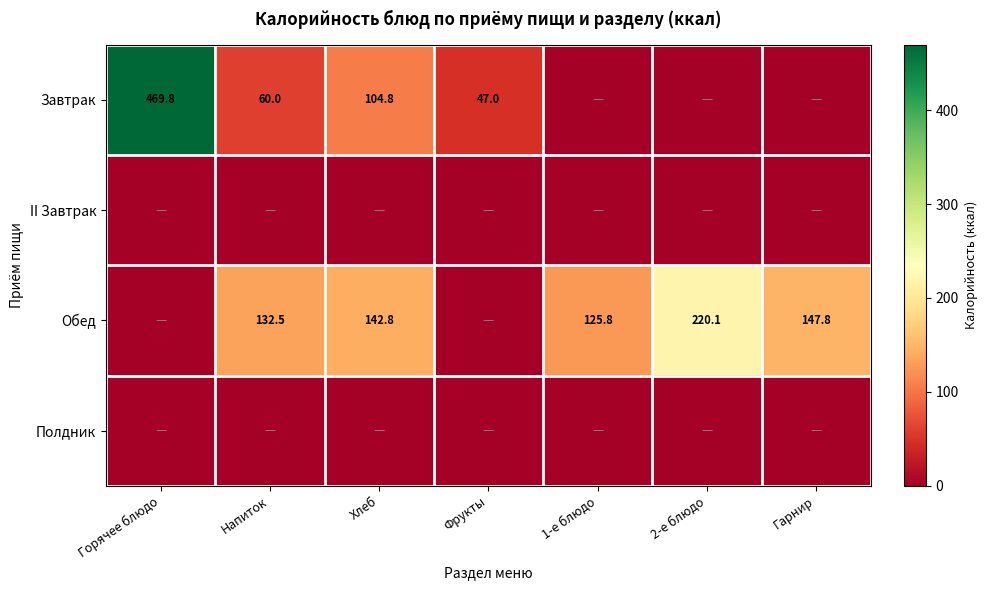

The value of Обед at 1-е блюдо is 62.1. True or false?

False